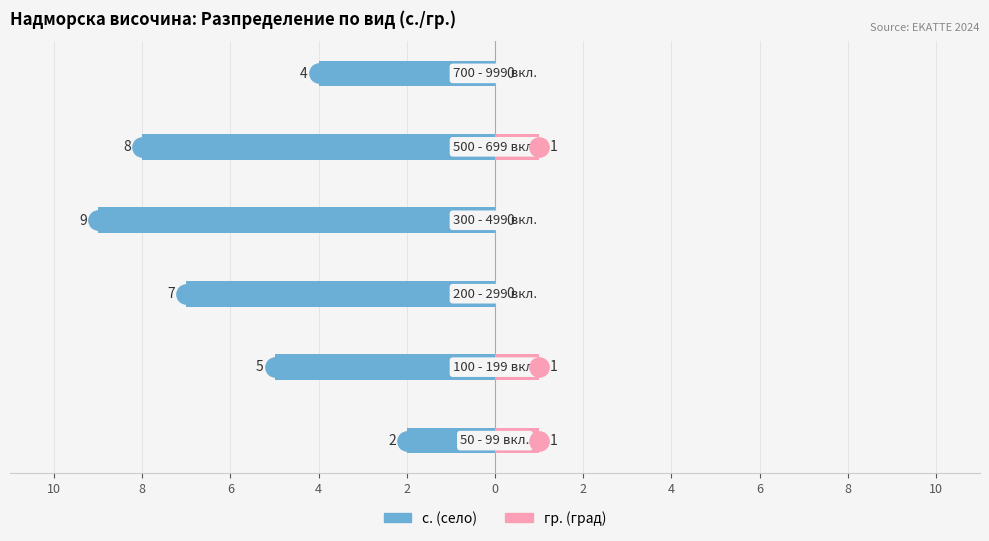

Is it true that гр. (град) equals 0 at 6?

True